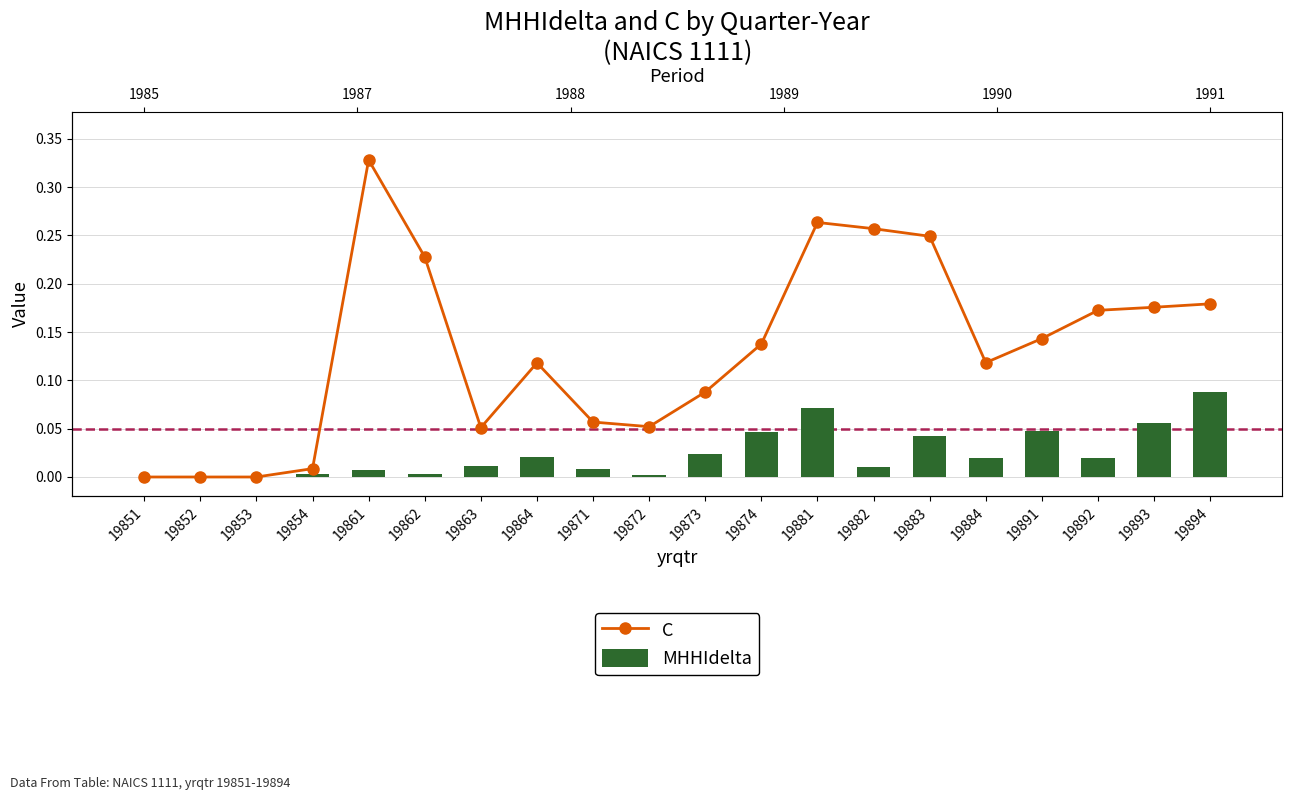

Does the chart contain stacked bars?

No